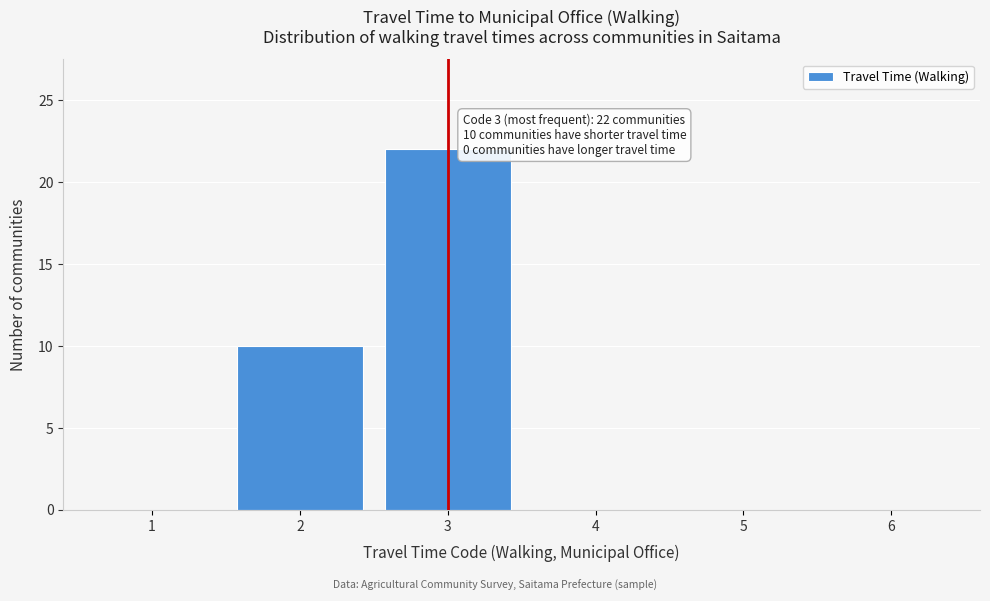

Reading left to right, transcribe all the data shown in this chart.

1=0	2=10	3=22	4=0	5=0	6=0